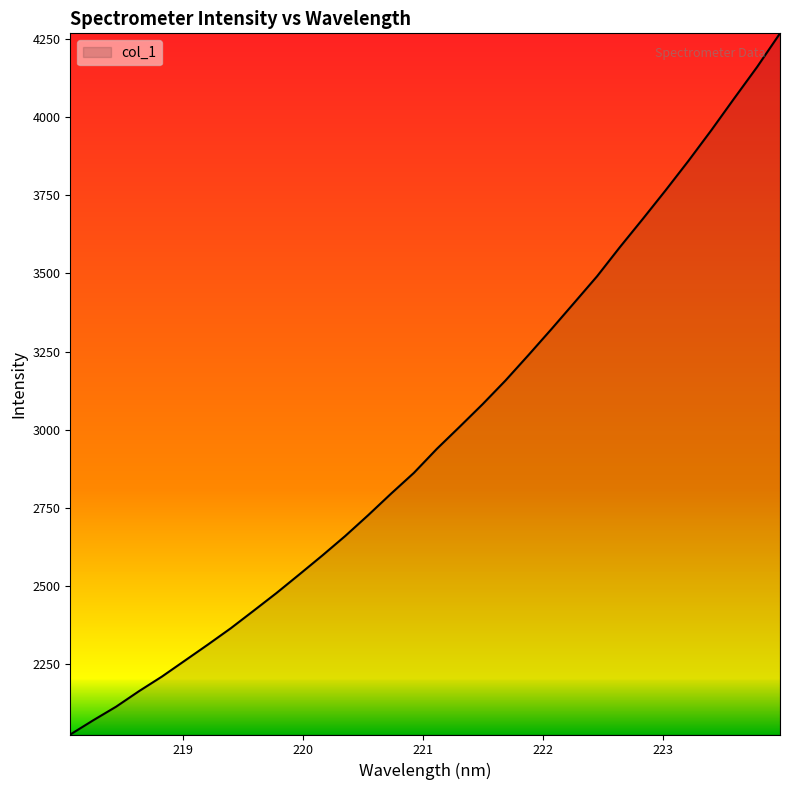

What is the greatest value displayed?

4268.3